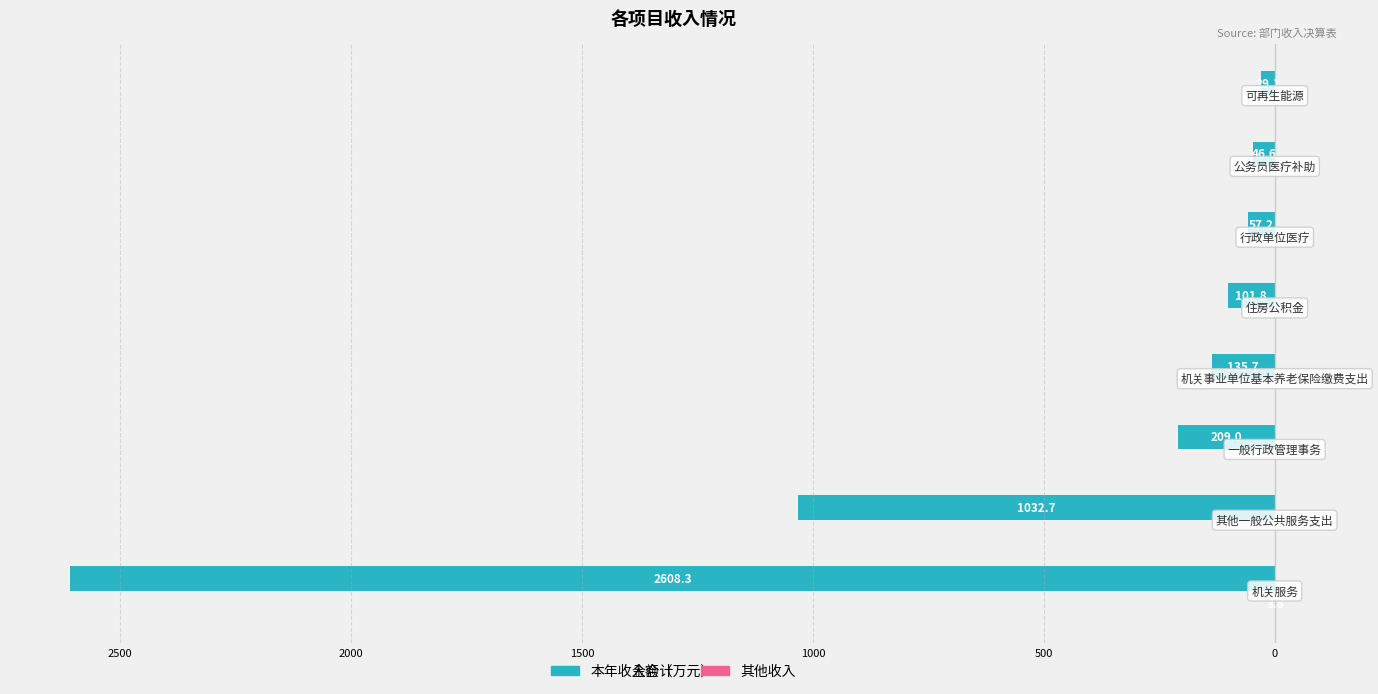

How many data points in 本年收入合计 are above -101?

3